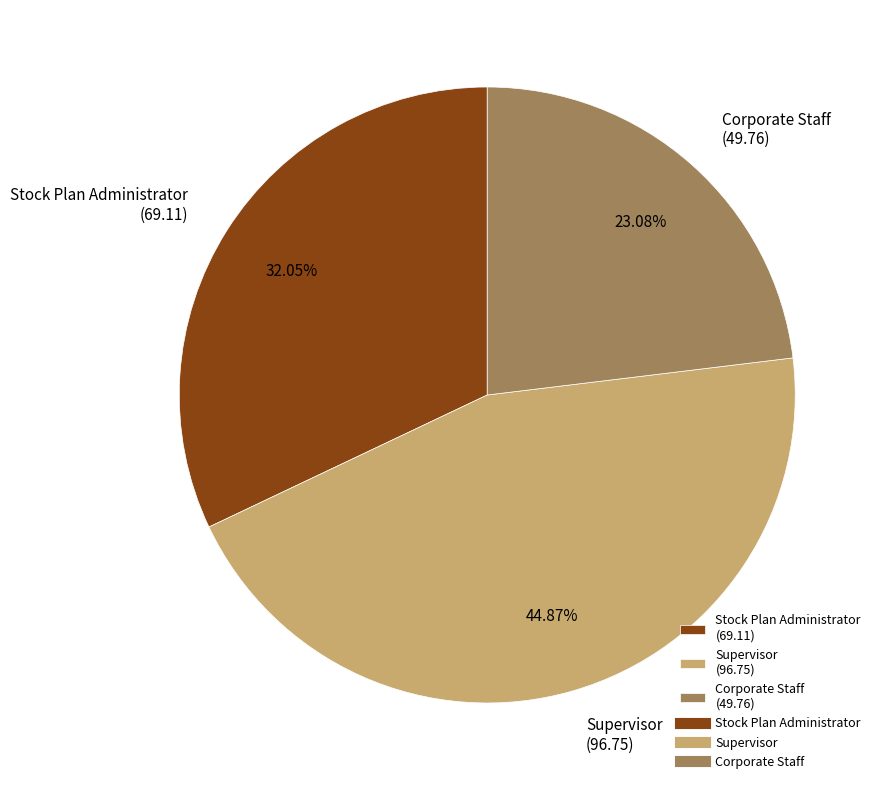

Do Supervisor (96.75) and Corporate Staff (49.76) together represent more than half of the pie?

Yes